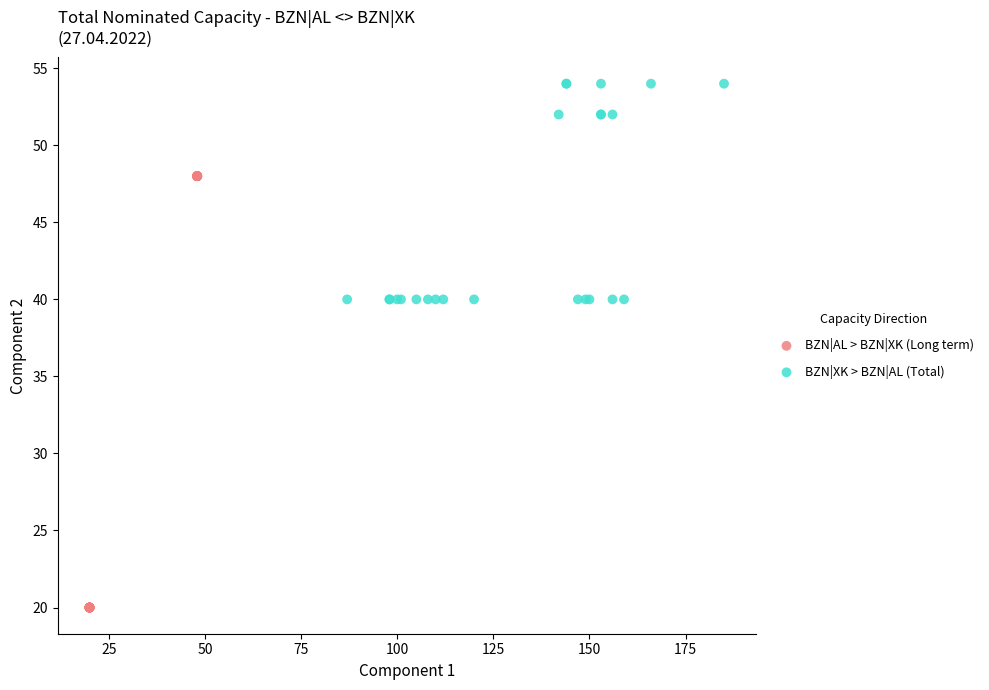

Which series has the largest Y range (max minus min)?

BZN|AL > BZN|XK (Long term)